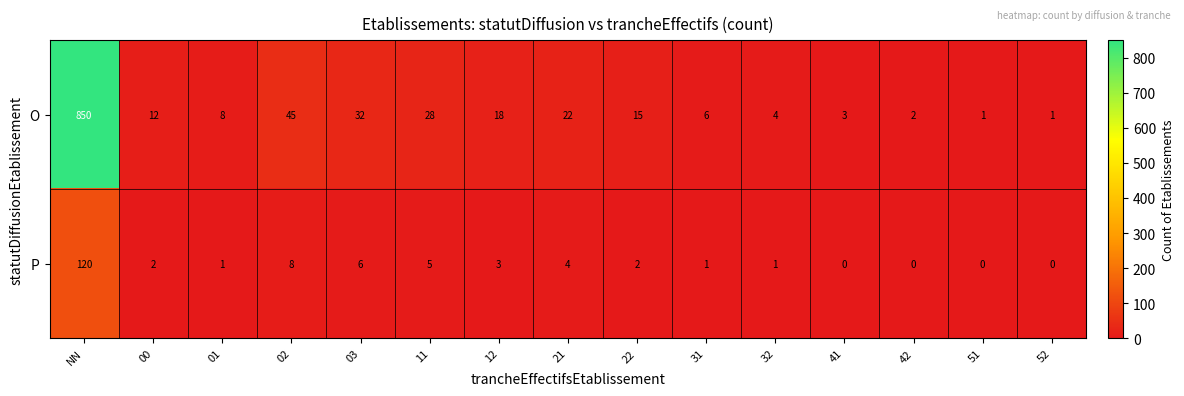

Reading right to left, transcribe all the data shown in this chart.

O: 1	1	2	3	4	6	15	22	18	28	32	45	8	12	850
P: 0	0	0	0	1	1	2	4	3	5	6	8	1	2	120